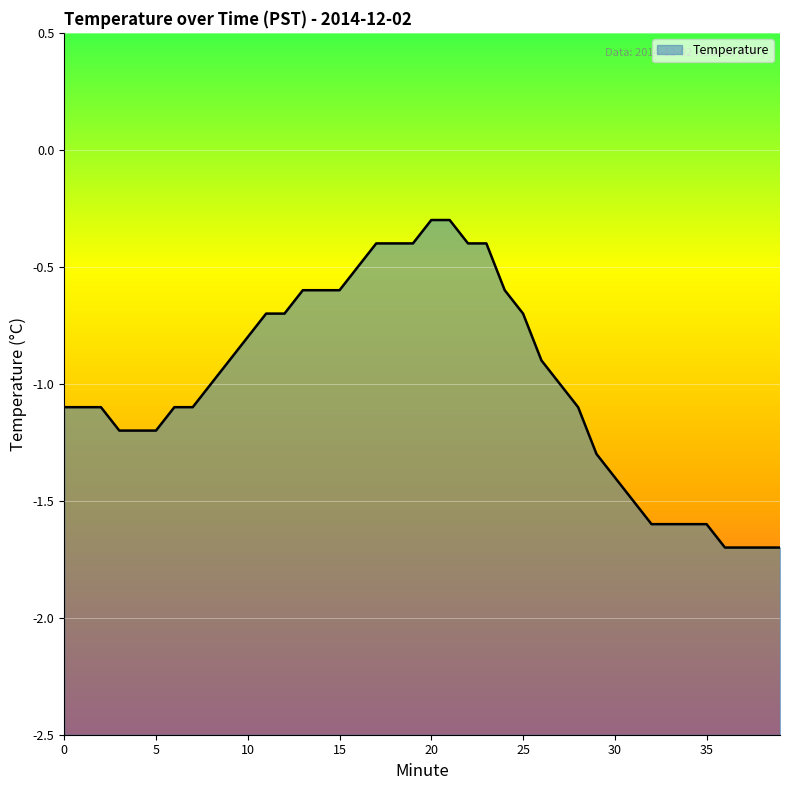

Where is the data nearest to the value -1?

8